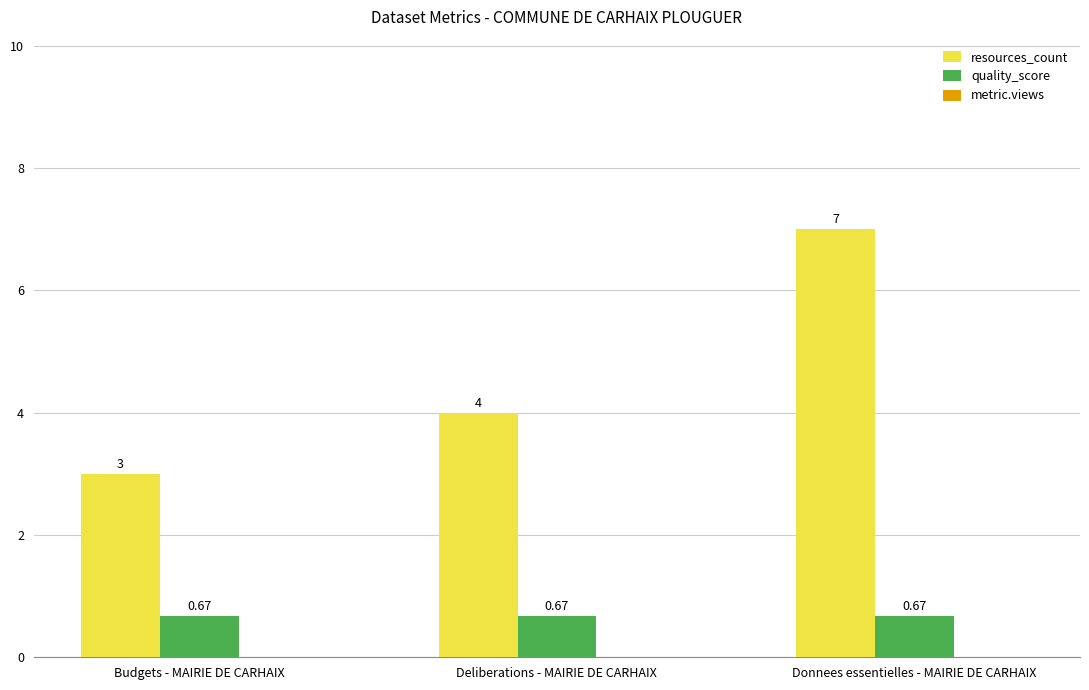

What is the difference between the maximum and minimum values in the resources_count series?

4.0